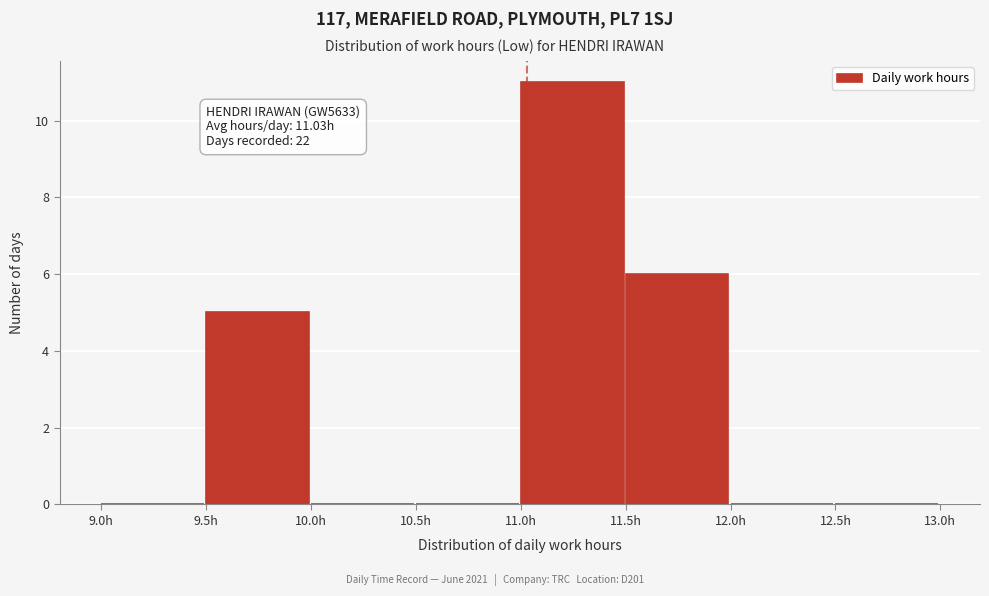

Which range on the x-axis has the tallest bar?

11.0 to 11.5